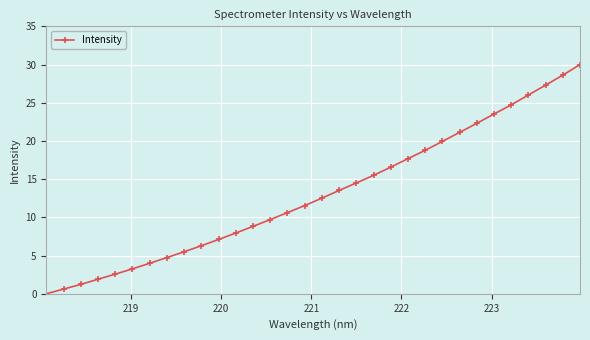

What is the value of the 30th point from the left?

27.3